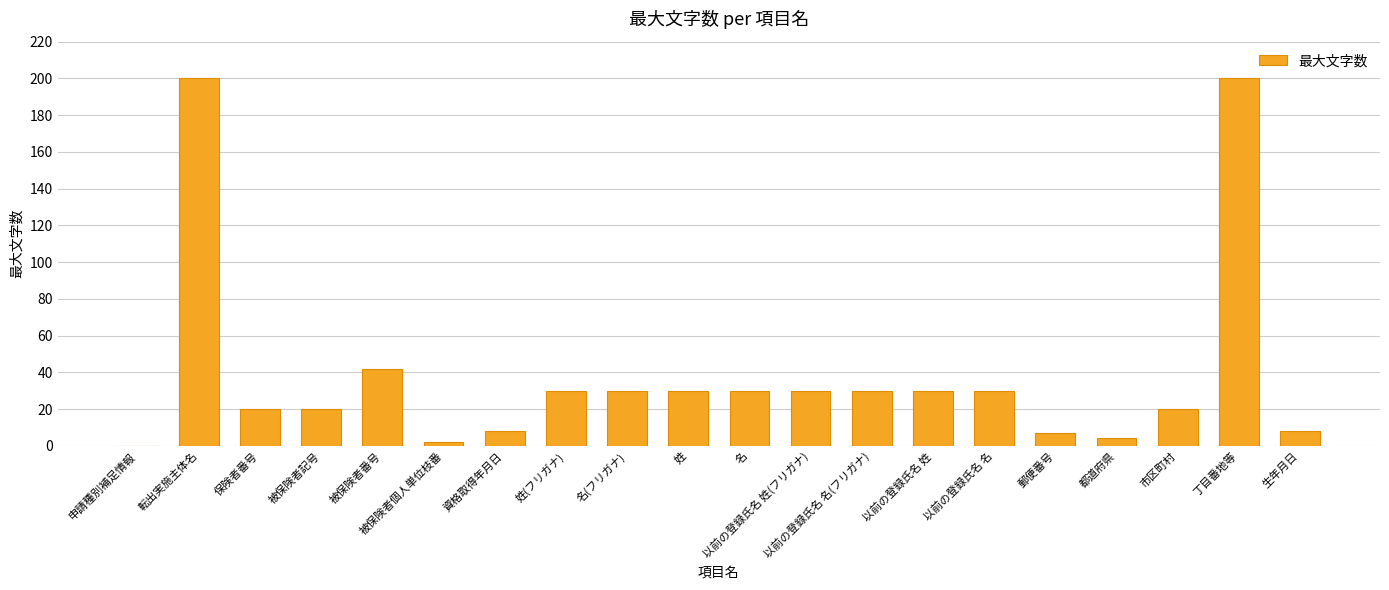

How many distinct data groups are displayed?

1